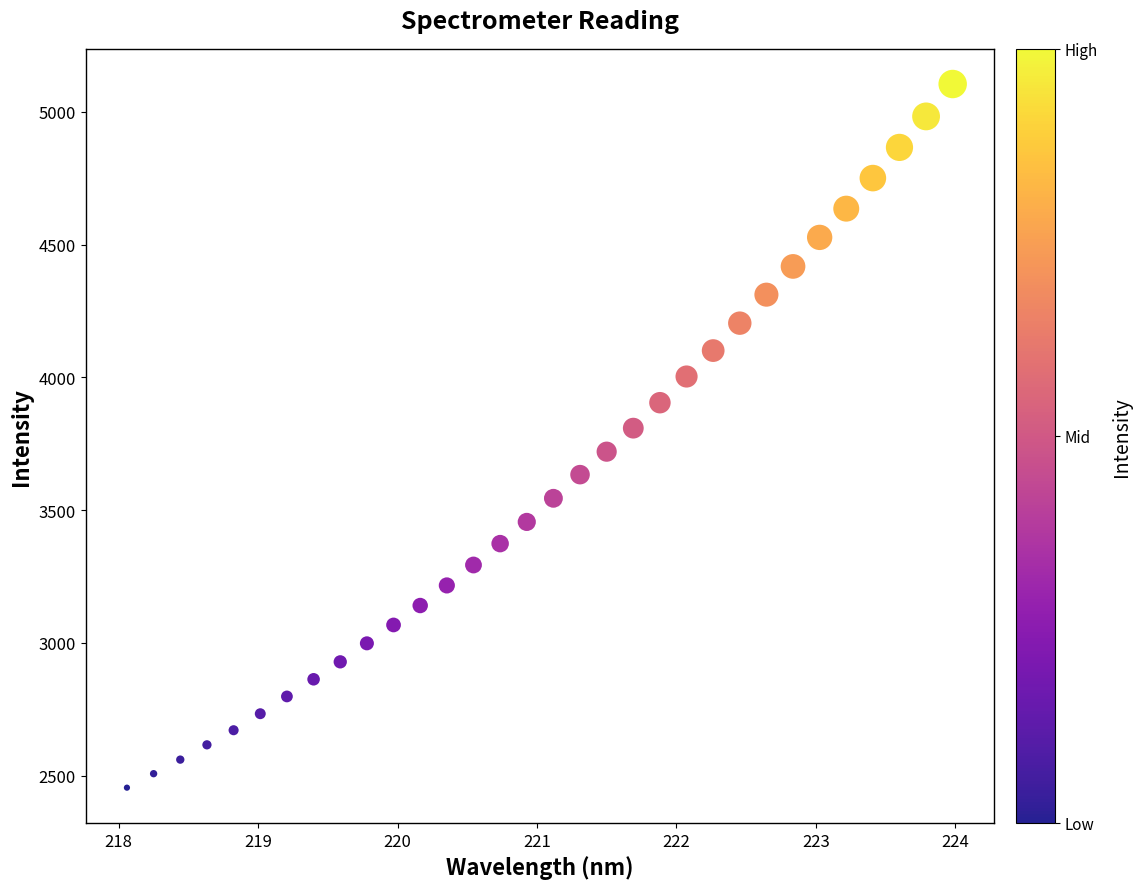

What is the range of X values (max minus min)?

5.9